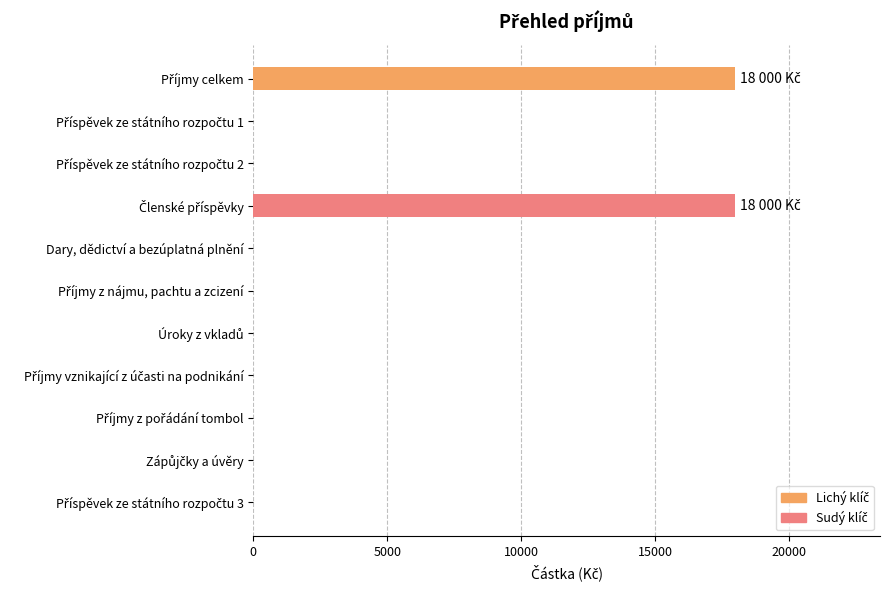

What is the maximum value shown in the chart?

18000